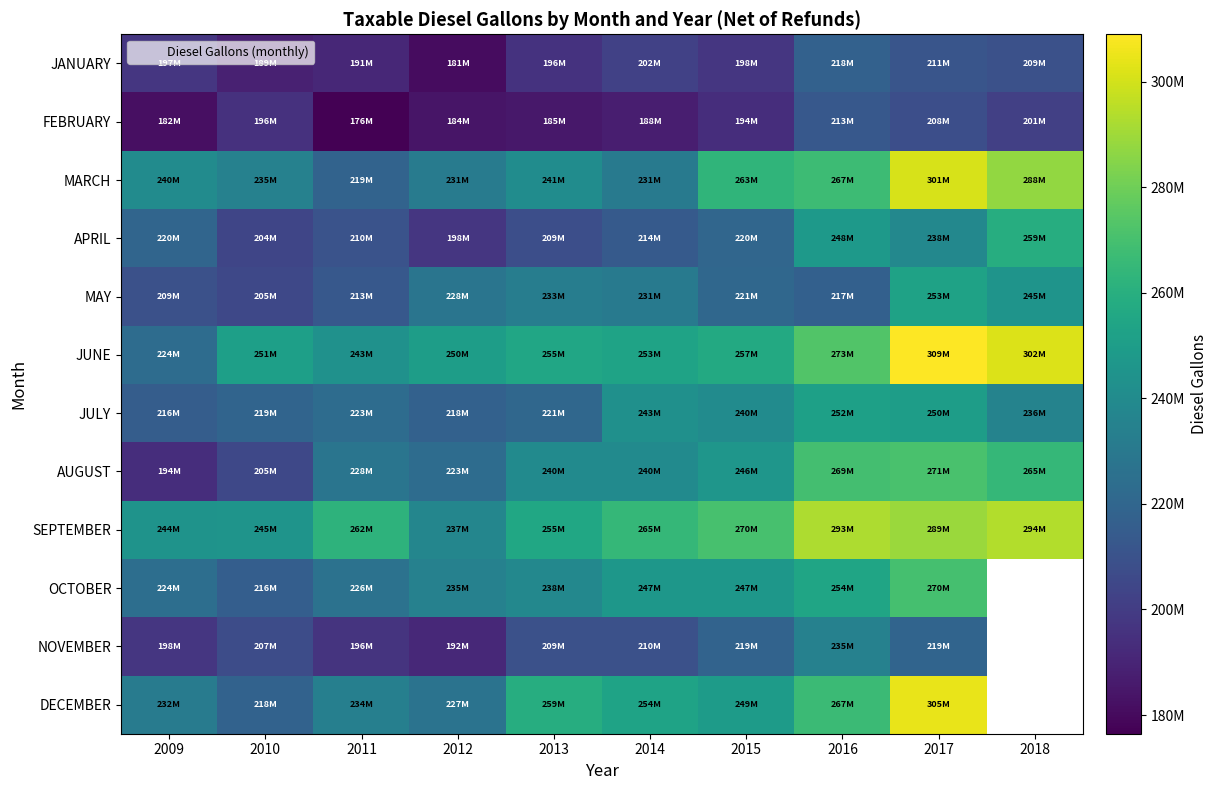

At which category is the sum across all series the highest?

2017